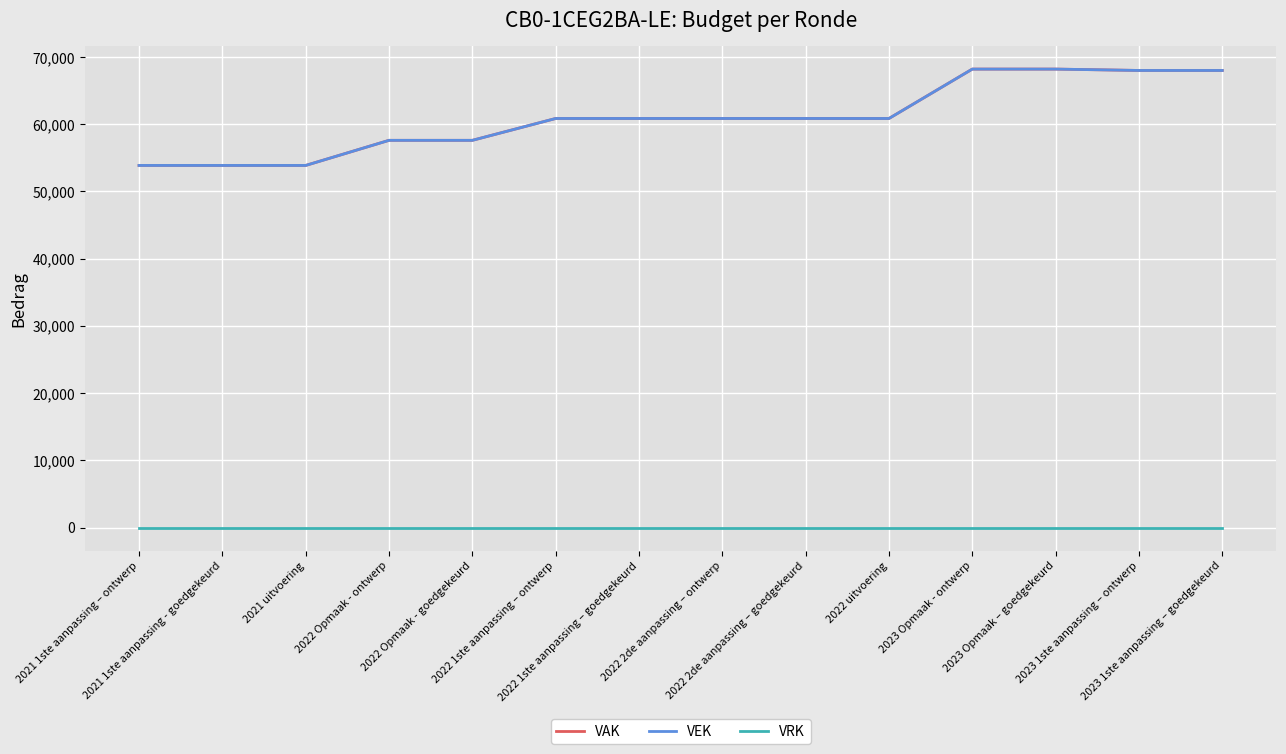

What is the total value across all series at 2022 Opmaak - ontwerp?

115220